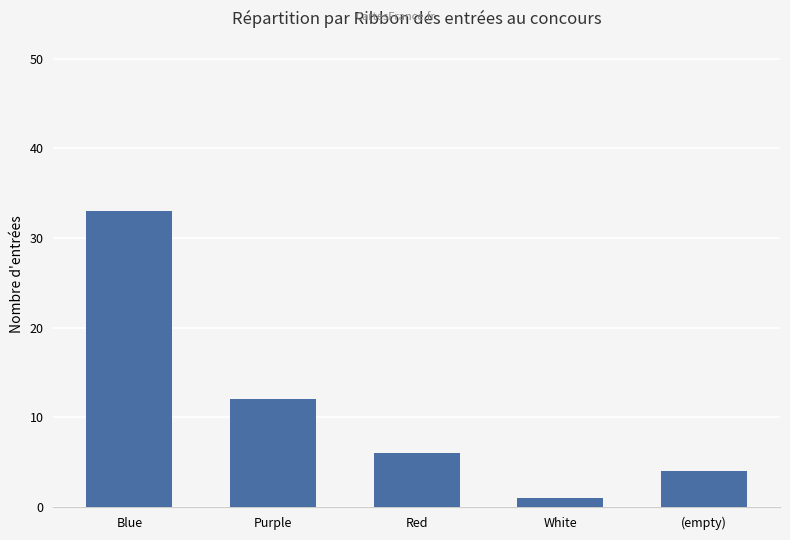

List the labels in order of value, smallest first.

White, (empty), Red, Purple, Blue